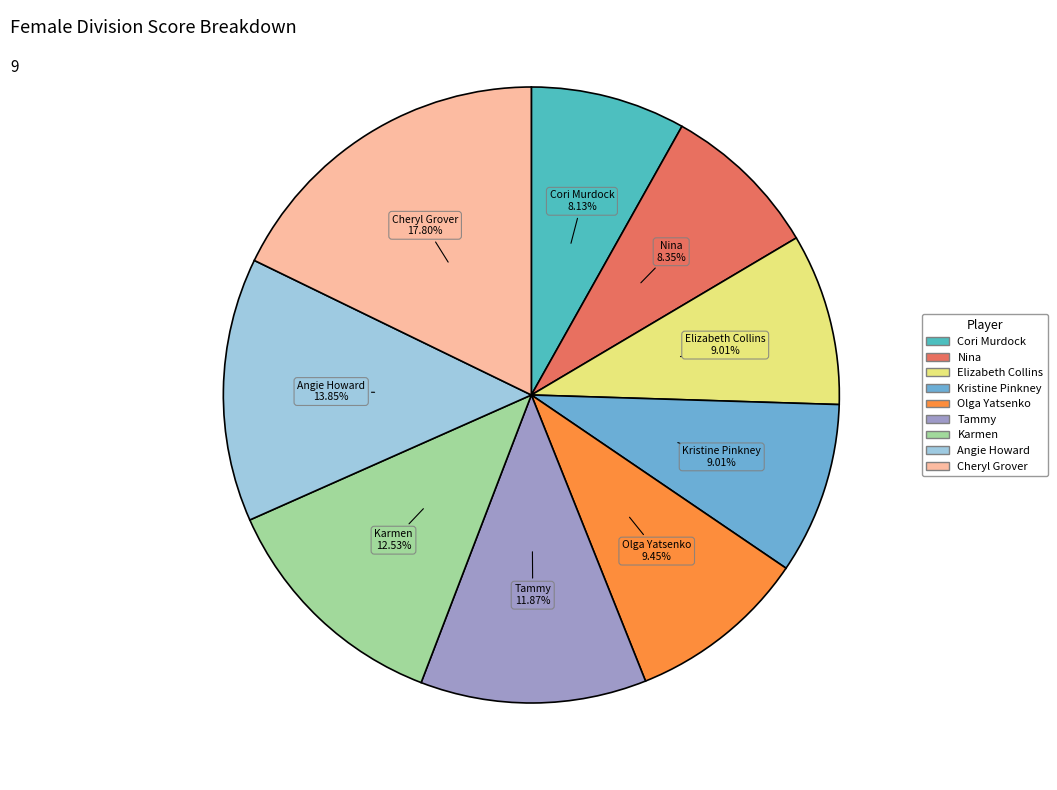

To the nearest percent, what is the combined percentage of Karmen and Angie Howard?

26%